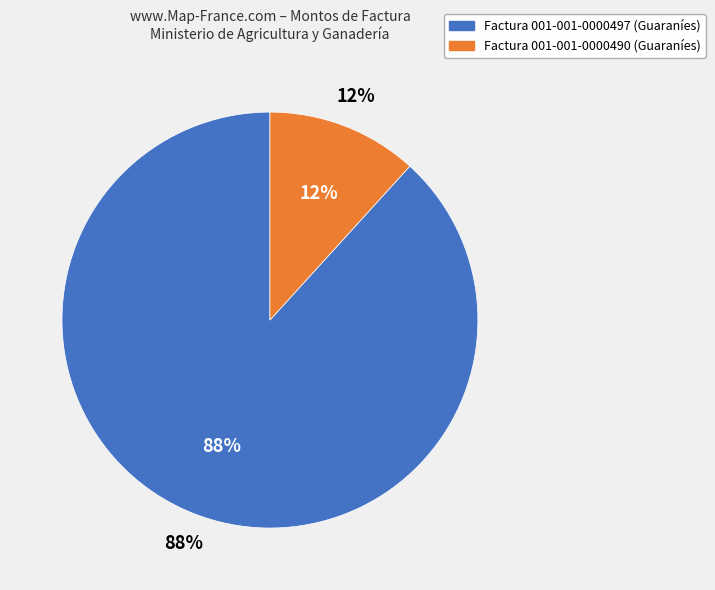

What portion of the pie excludes 001-001-0000490?

88.3%